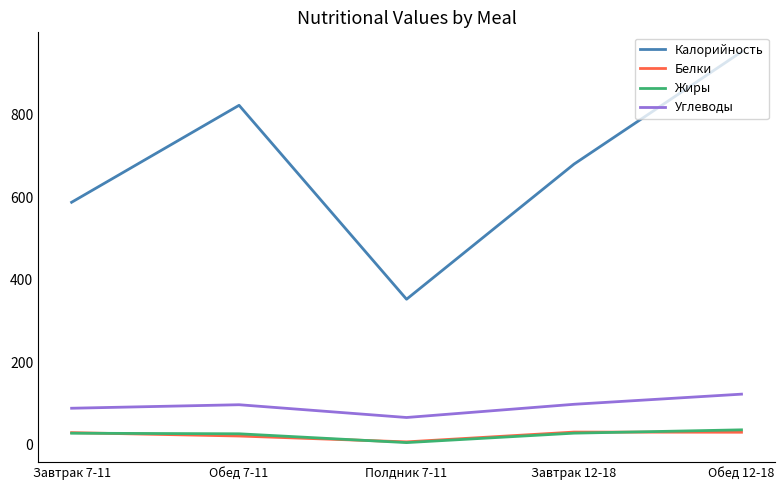

The value of Калорийность at Завтрак 12-18 is 342.5. True or false?

False